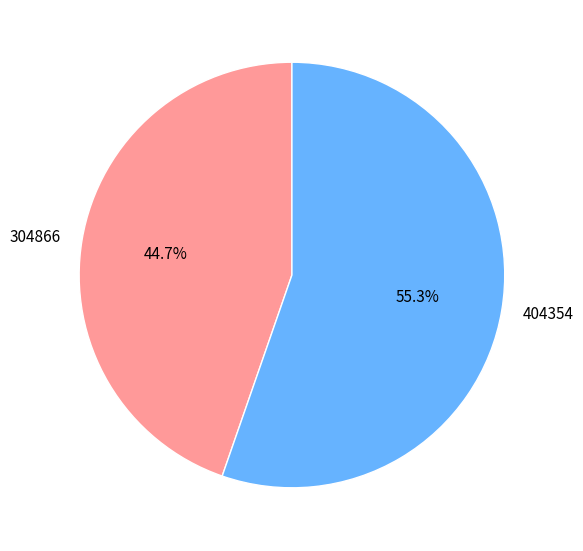

Which slice is the largest?

404354